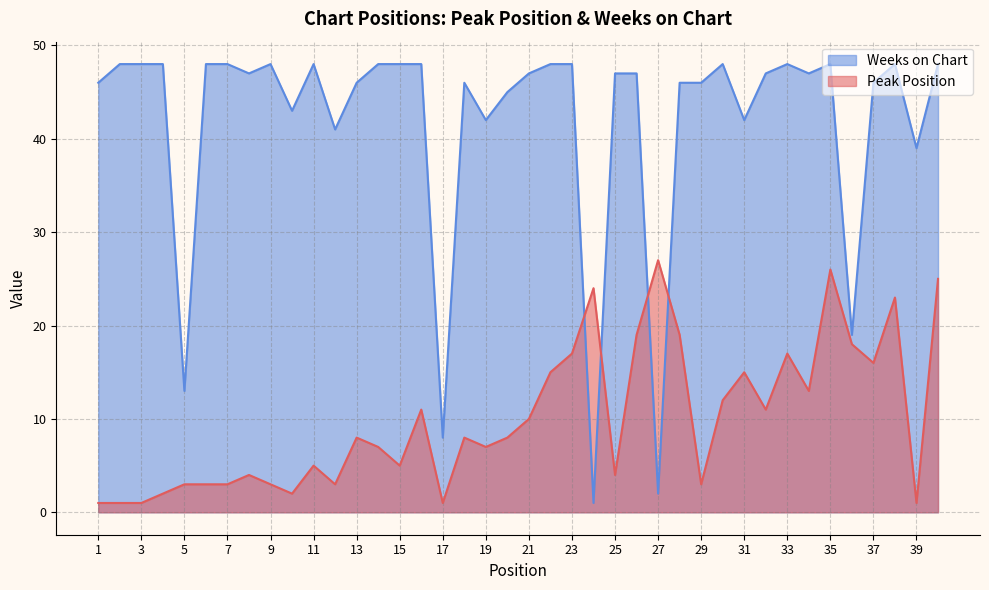

Rank the series by their average value, from highest to lowest.

Weeks on Chart, Peak Position